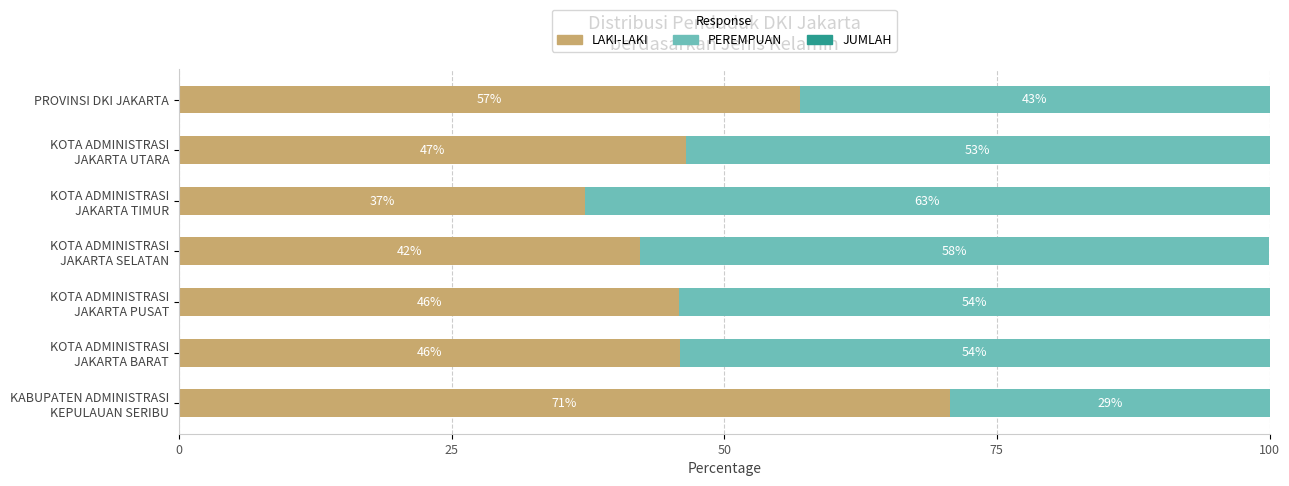

At which label is LAKI-LAKI closest to 53?

PROVINSI DKI JAKARTA